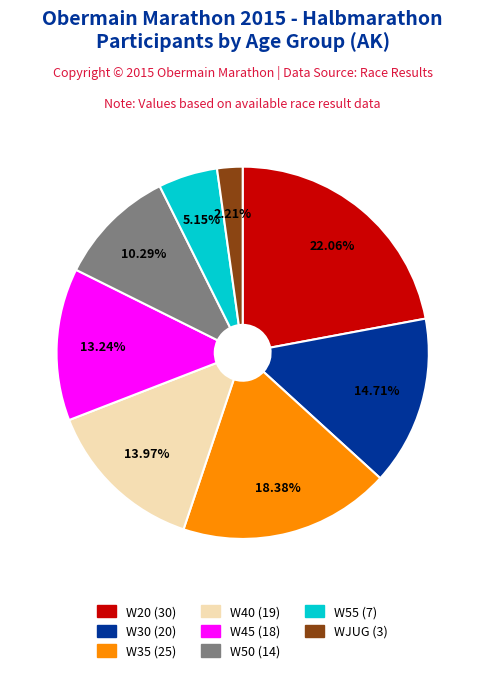

Is there a majority slice in this chart?

No